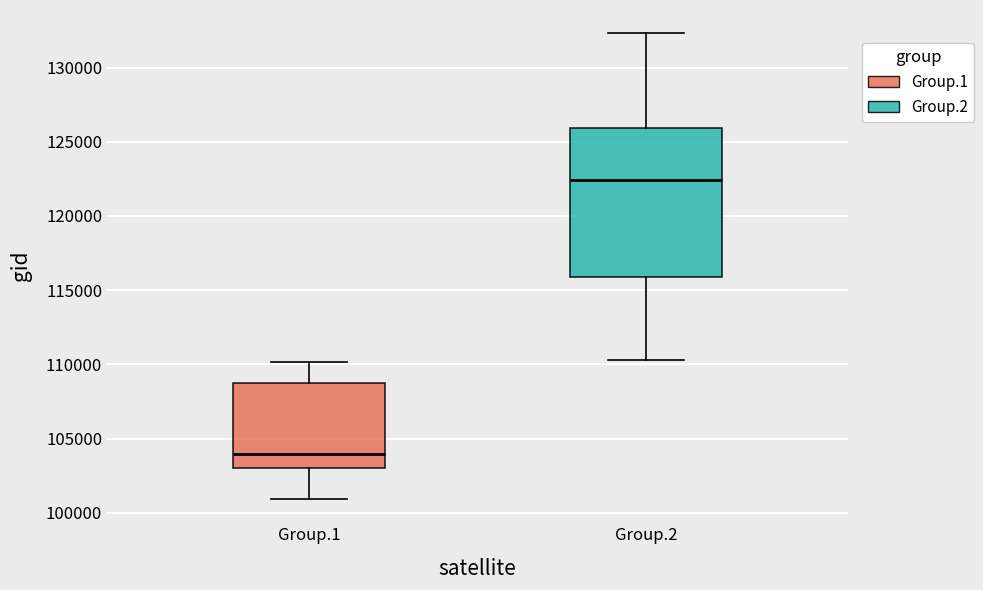

Which box is the tallest, from its lower edge to its upper edge?

Group.2